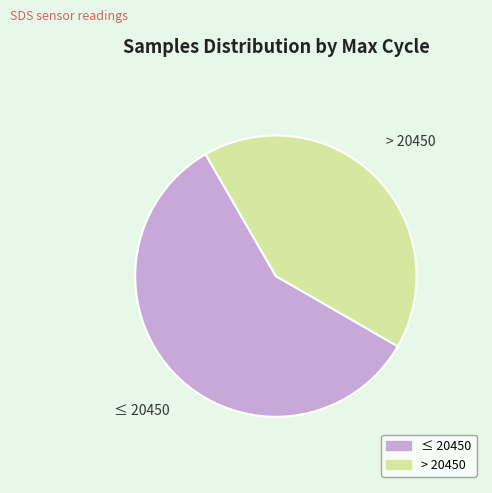

Is there a majority slice in this chart?

Yes